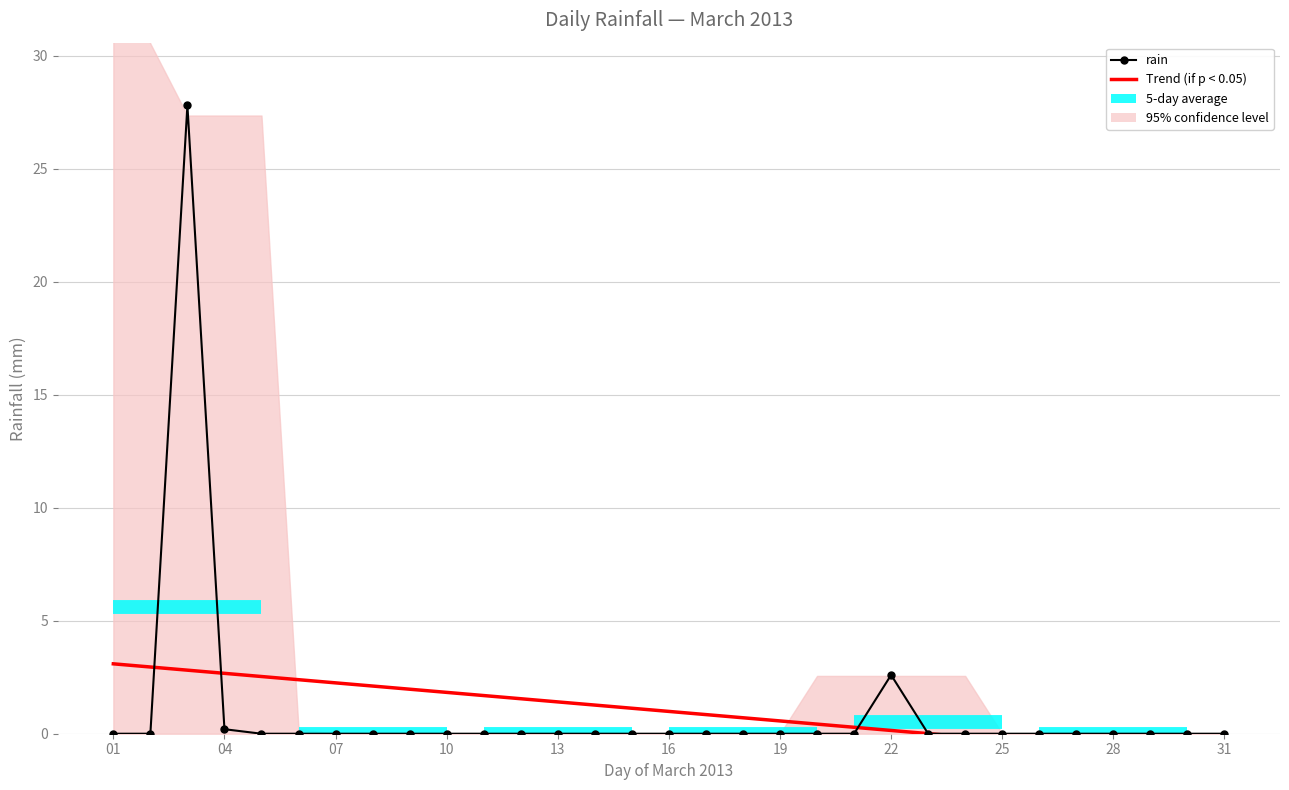

What is the average value of the Trend (if p < 0.05) series?

1.0